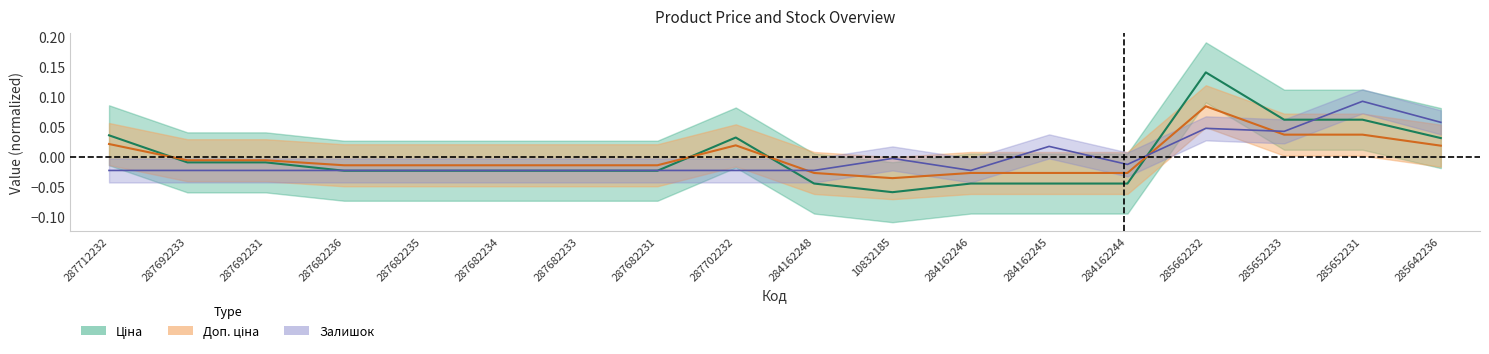

The Залишок series shows 0.1 at 285642236. True or false?

True